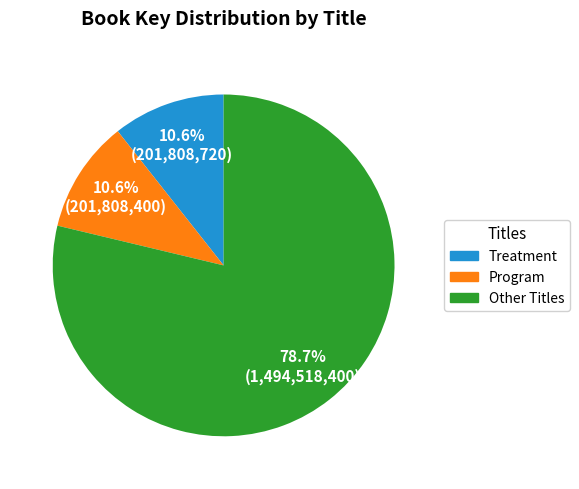

Is there any slice that represents more than half of the pie?

Yes